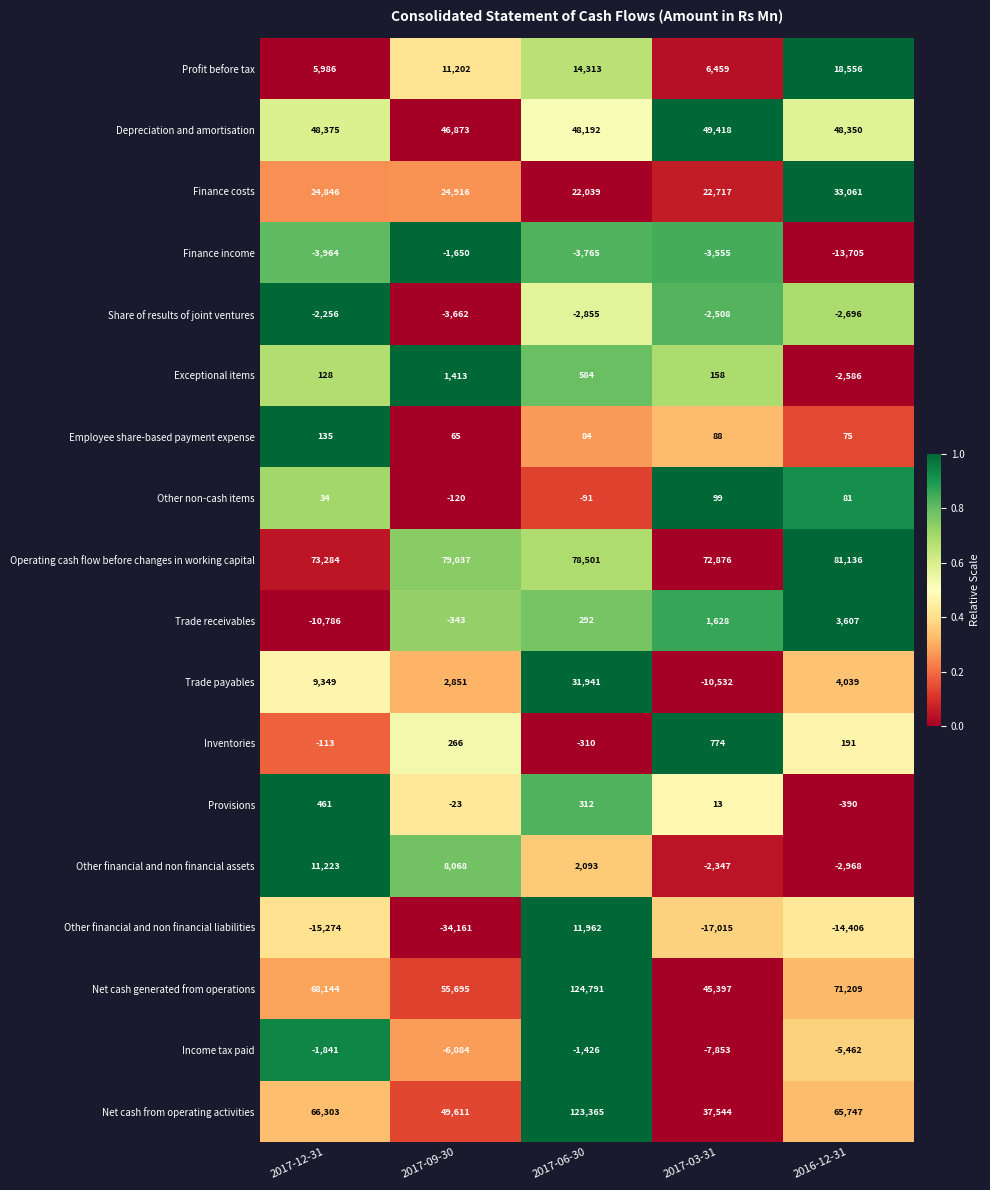

At 2017-09-30, list the series in order from largest to smallest.

Operating cash flow before changes in working capital, Net cash generated from operations, Net cash from operating activities, Depreciation and amortisation, Finance costs, Profit before tax, Other financial and non financial assets, Trade payables, Exceptional items, Inventories, Employee share-based payment expense, Provisions, Other non-cash items, Trade receivables, Finance income, Share of results of joint ventures, Income tax paid, Other financial and non financial liabilities